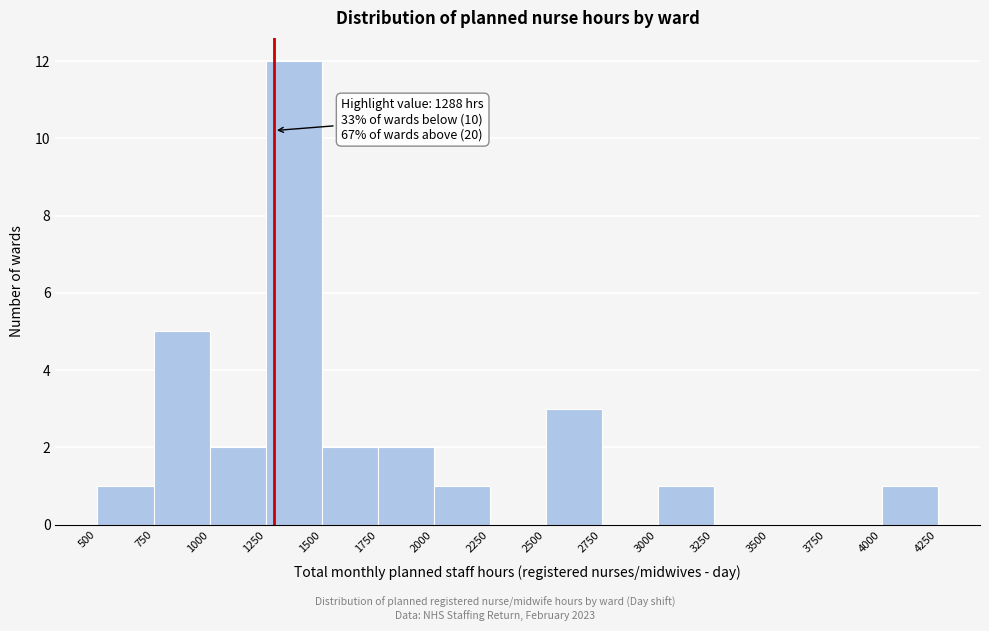

Over which range of the x-axis is the bar tallest?

1250 to 1500